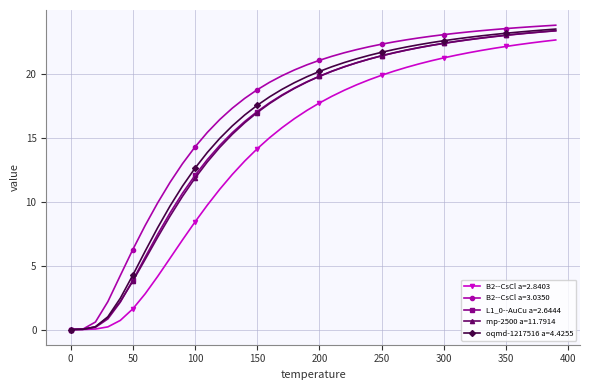

How many categories are shown in the chart?

40